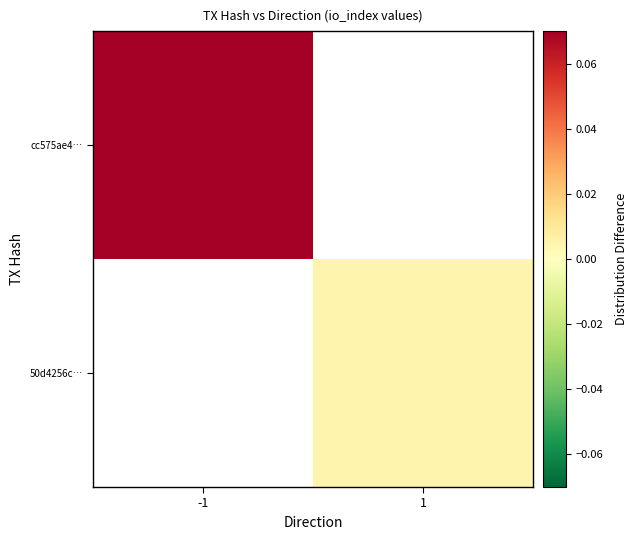

How many positive values does the cc575ae4… series have?

1